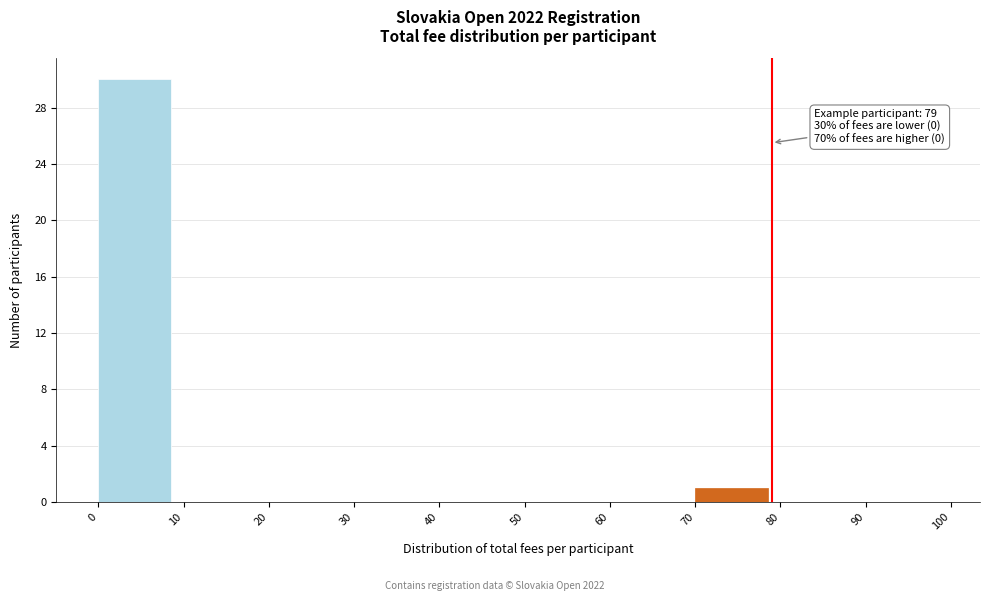

Which range on the x-axis has the tallest bar?

0 to 10